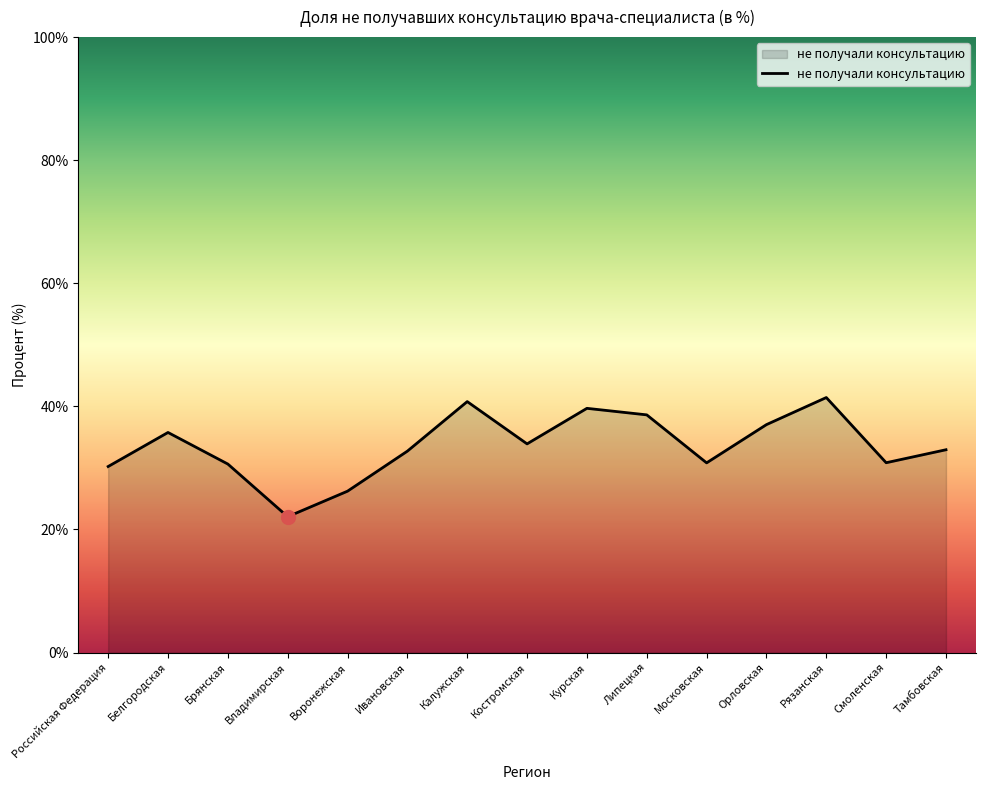

What is the change in value from Российская Федерация to Bоронежская?

-4.0